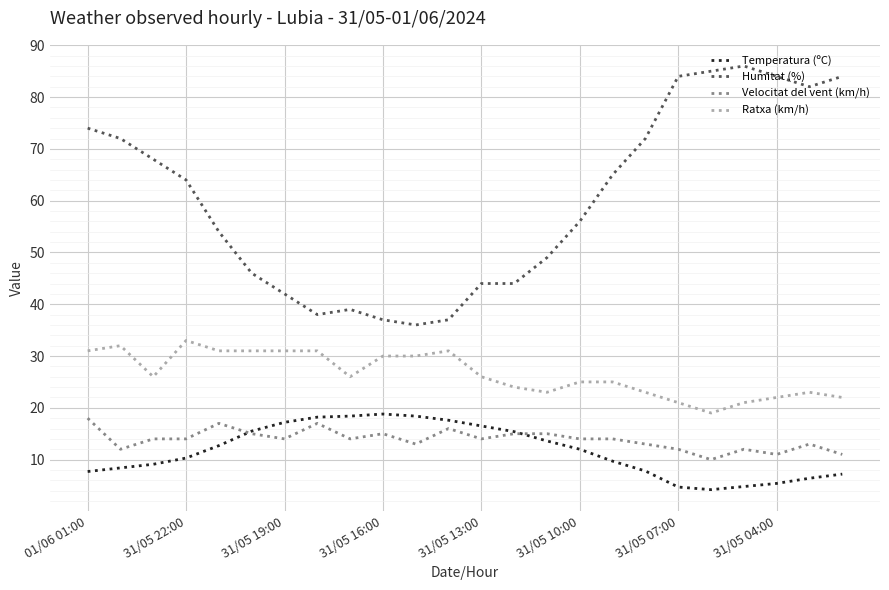

Which series has the widest spread of values?

Humitat (%)